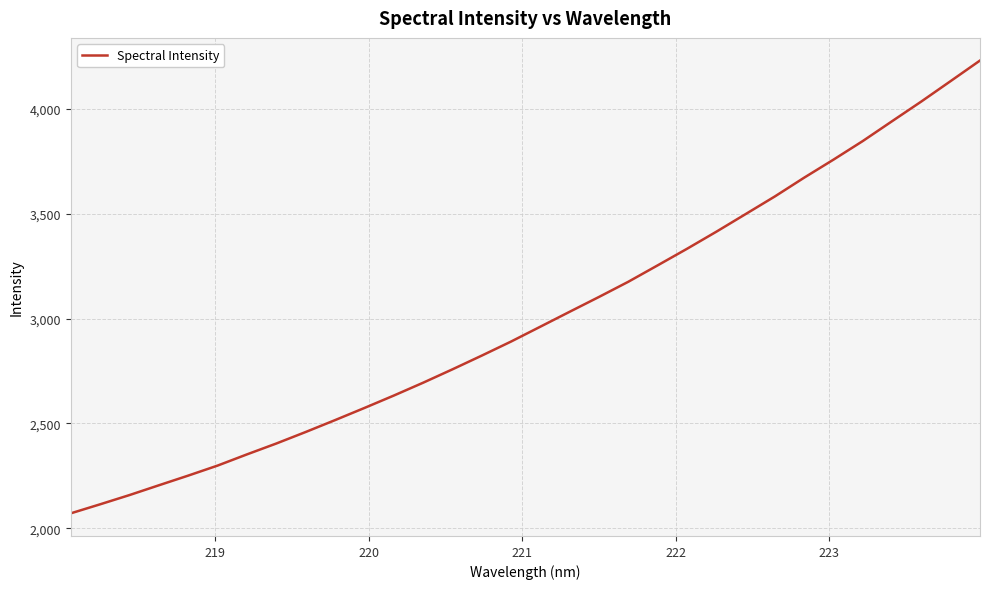

Count the number of data series in this chart.

1